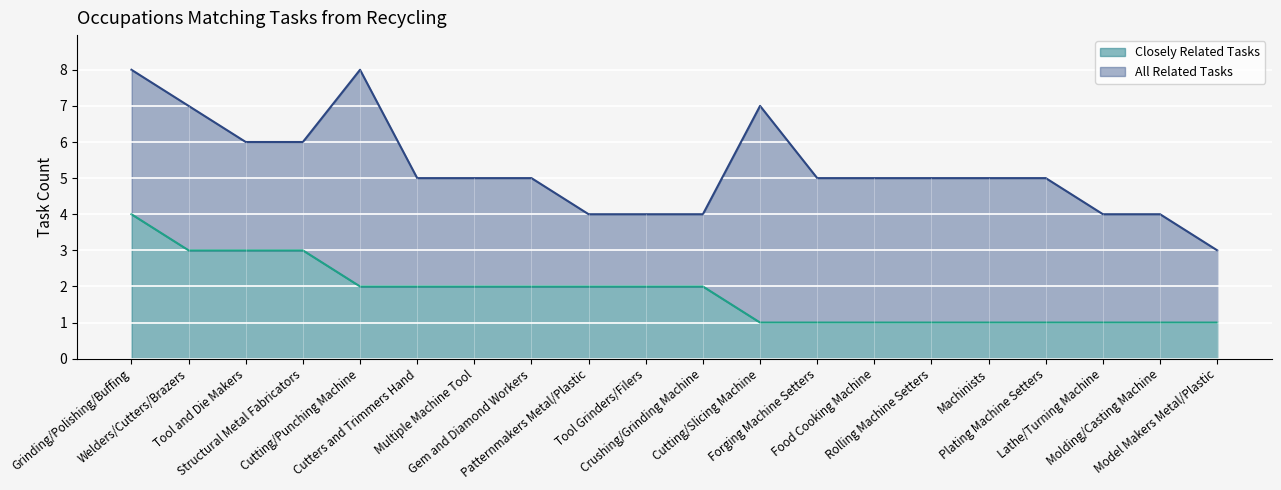

How many lines are shown in the chart?

2